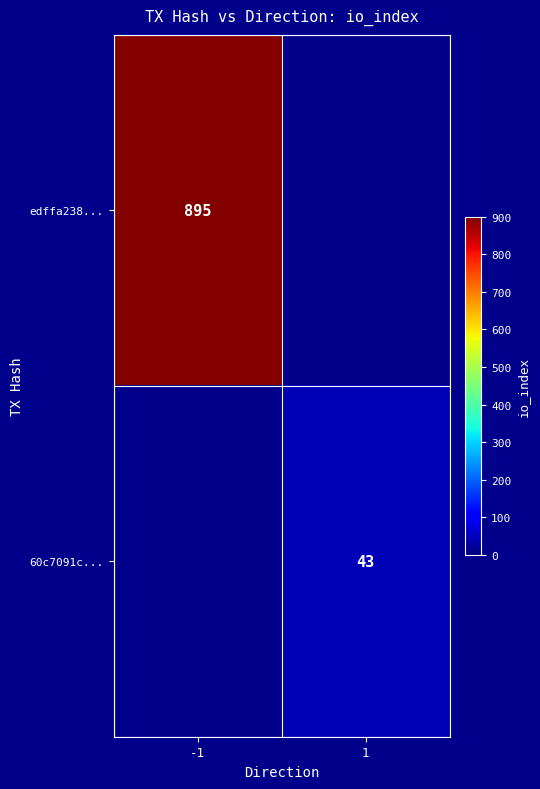

Is it true that 60c7091c... equals 64 at 1?

False